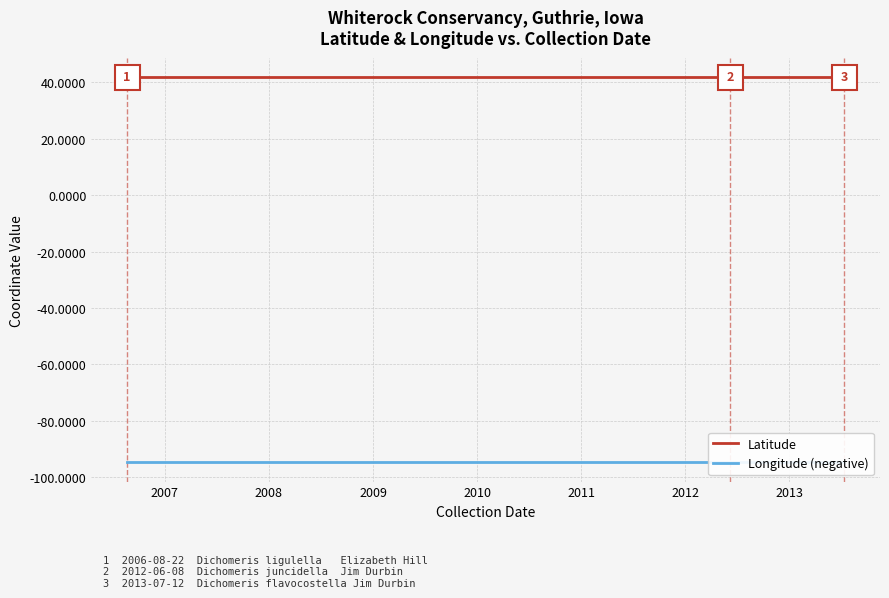

At 2010, list the series in order from smallest to largest.

Longitude (negative), Latitude